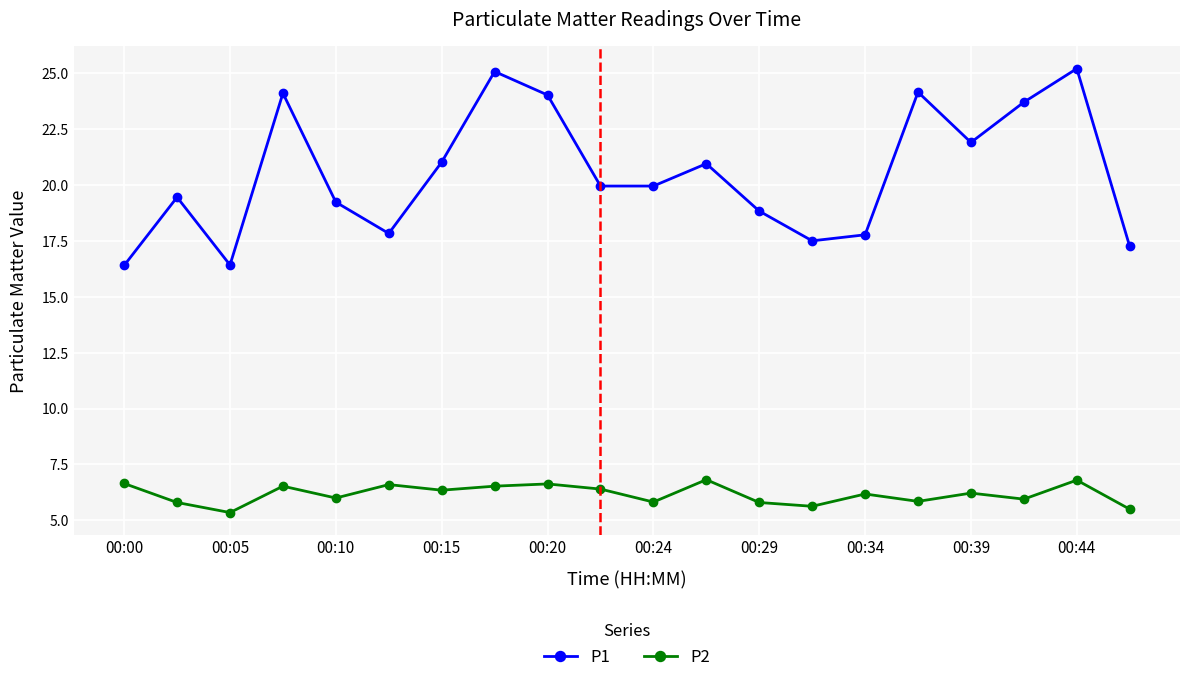

Rank the series by their average value, from highest to lowest.

P1, P2